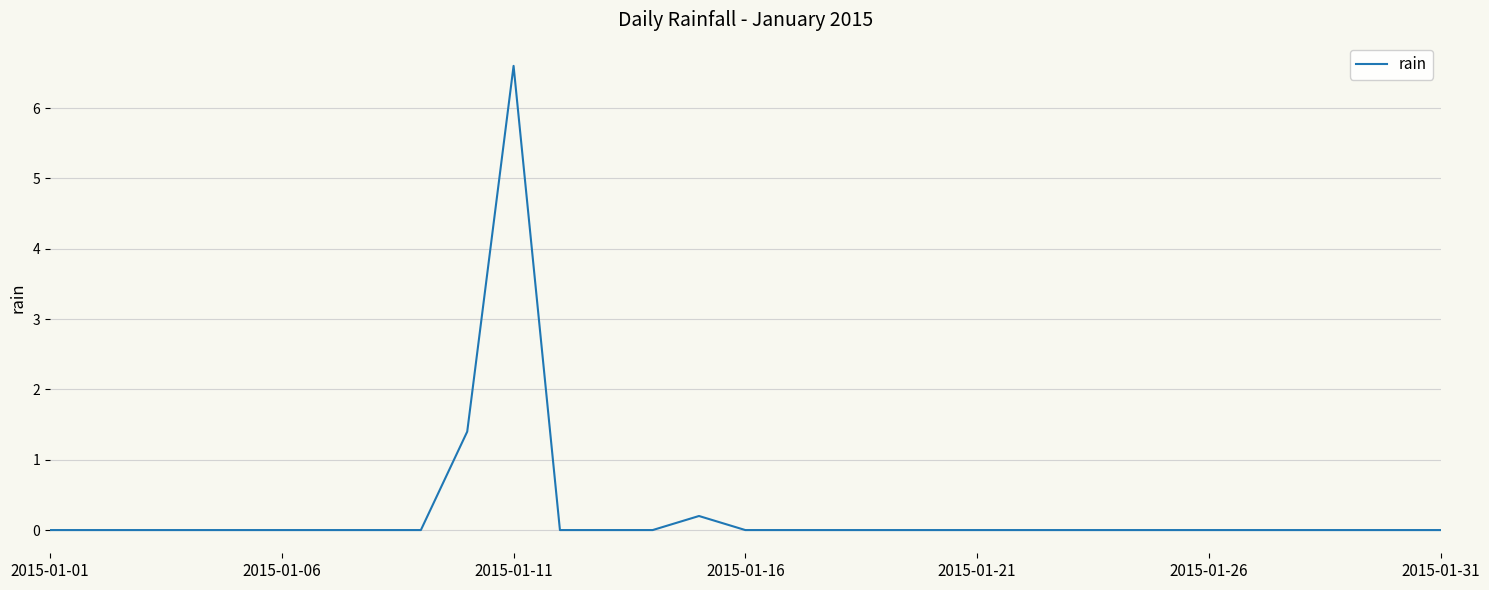

What is the greatest value displayed?

6.6